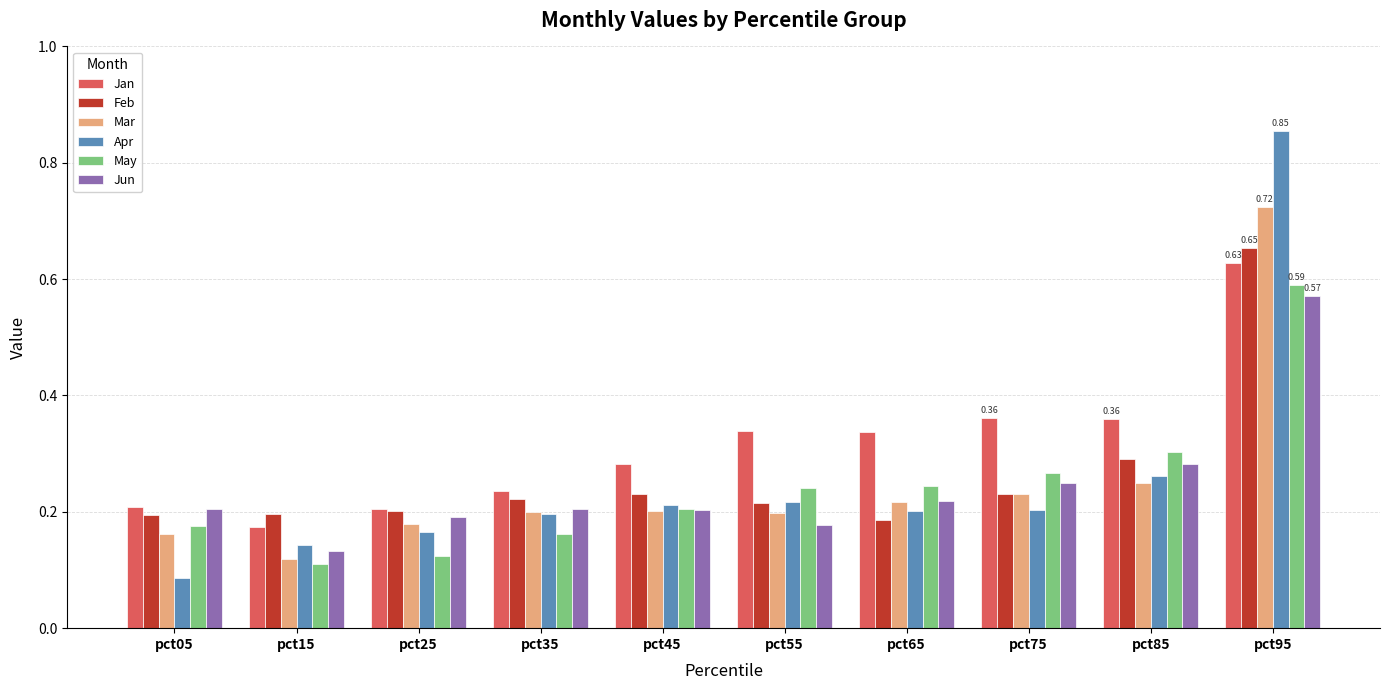

What is the sum of all Mar values?

2.5